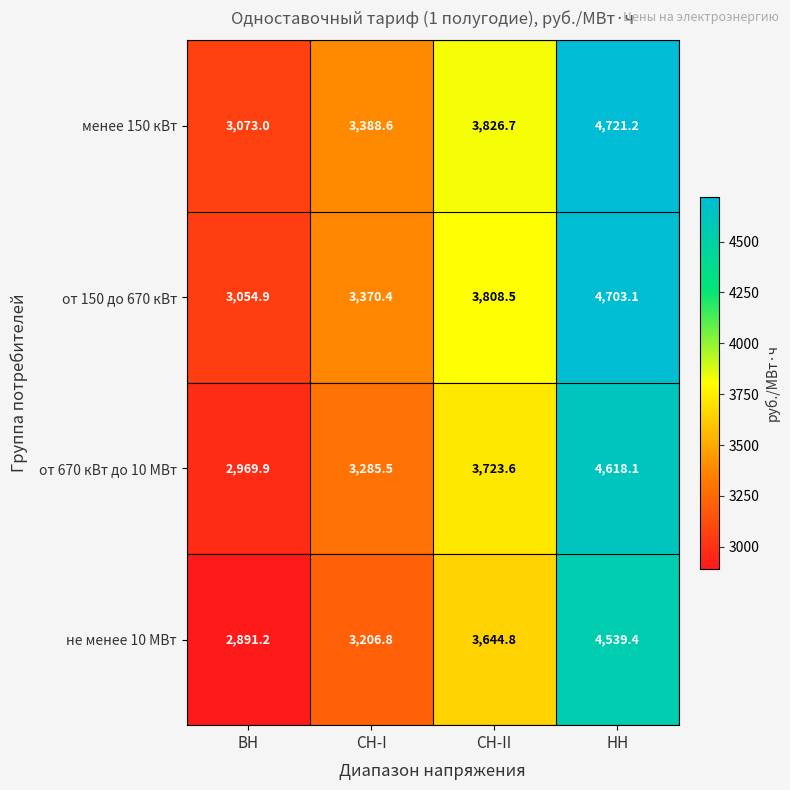

What is the difference between the от 670 кВт до 10 МВт values at НН and СН-II?

894.5